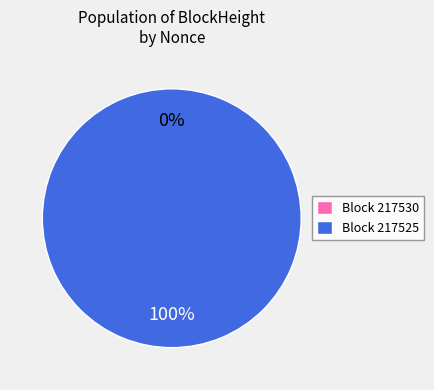

Does 217525 represent more than half of the total?

Yes